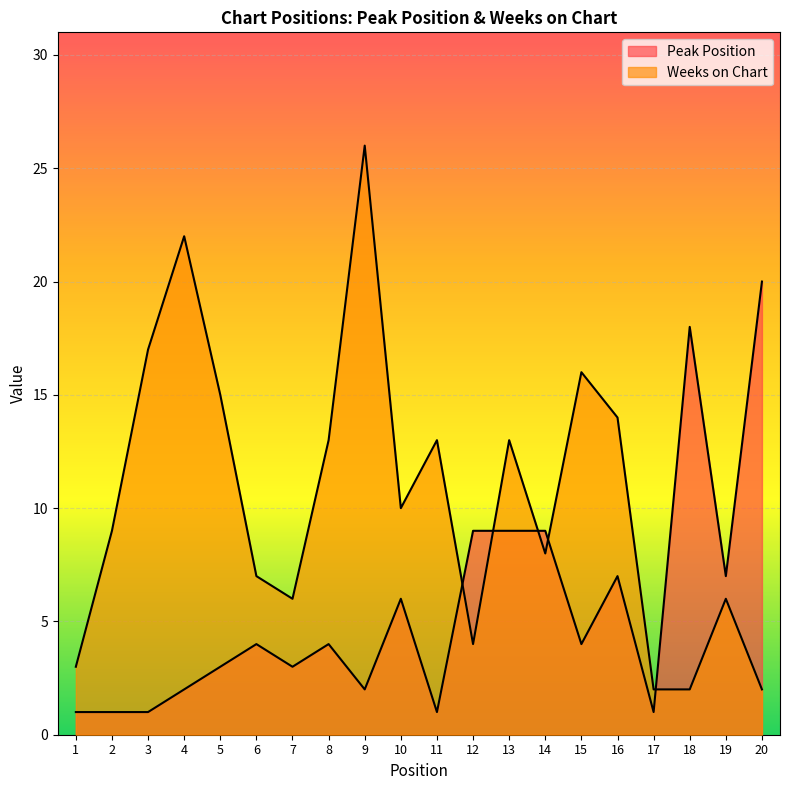

Which category has the lowest value in the Weeks on Chart series?

17